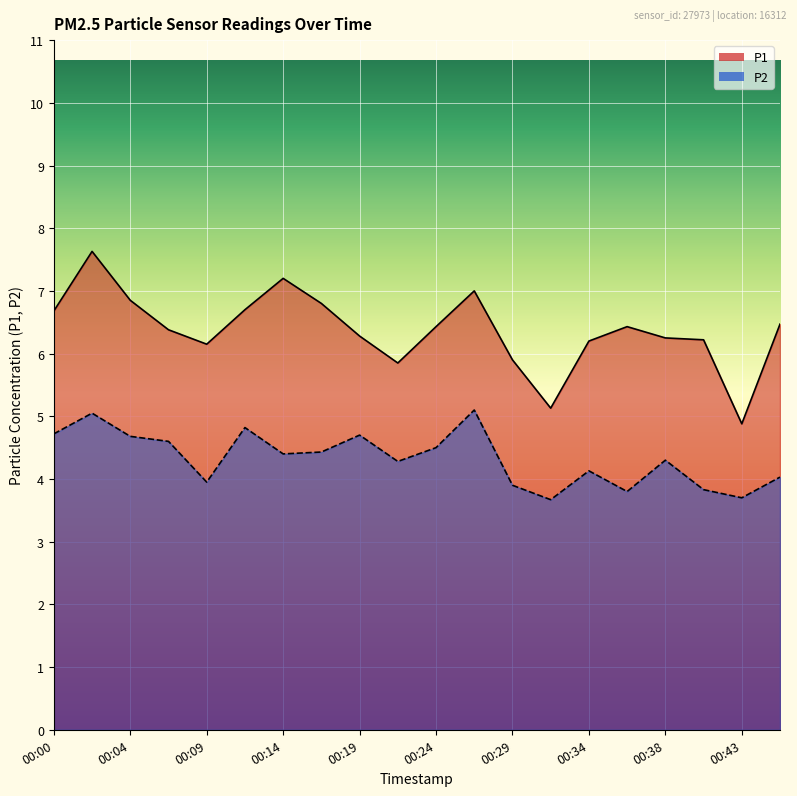

What is the sum of the P2 values at 00:21 and 00:07?

8.9